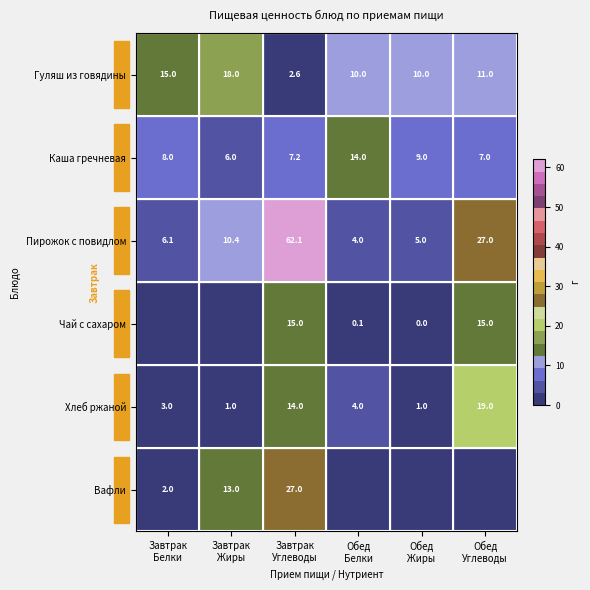

What is the maximum value for Гуляш из говядины?

18.0